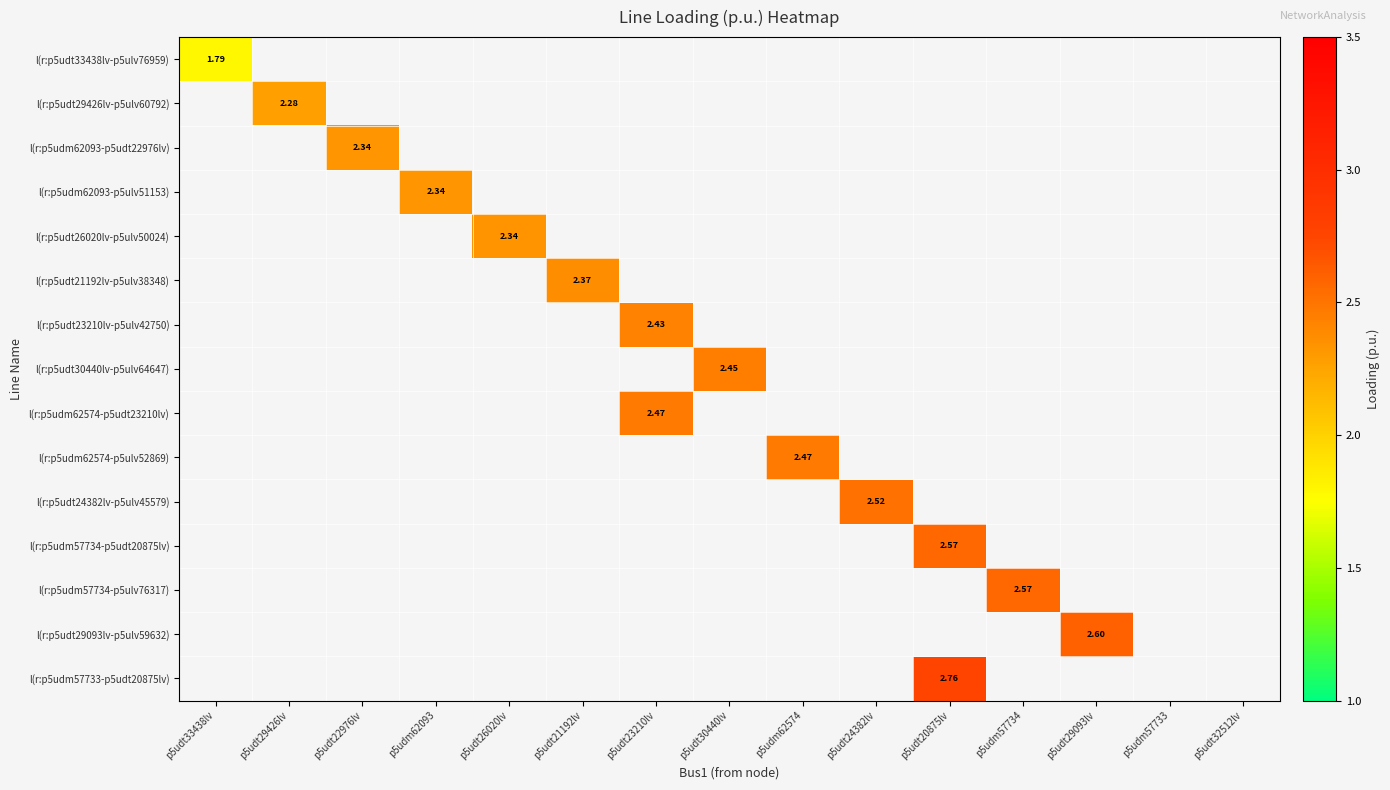

At p5udm57734, list the series in order from smallest to largest.

l(r:p5udt33438lv-p5ulv76959), l(r:p5udt29426lv-p5ulv60792), l(r:p5udm62093-p5udt22976lv), l(r:p5udm62093-p5ulv51153), l(r:p5udt26020lv-p5ulv50024), l(r:p5udt21192lv-p5ulv38348), l(r:p5udt23210lv-p5ulv42750), l(r:p5udt30440lv-p5ulv64647), l(r:p5udm62574-p5udt23210lv), l(r:p5udm62574-p5ulv52869), l(r:p5udt24382lv-p5ulv45579), l(r:p5udm57734-p5udt20875lv), l(r:p5udm57734-p5ulv76317), l(r:p5udt29093lv-p5ulv59632), l(r:p5udm57733-p5udt20875lv)